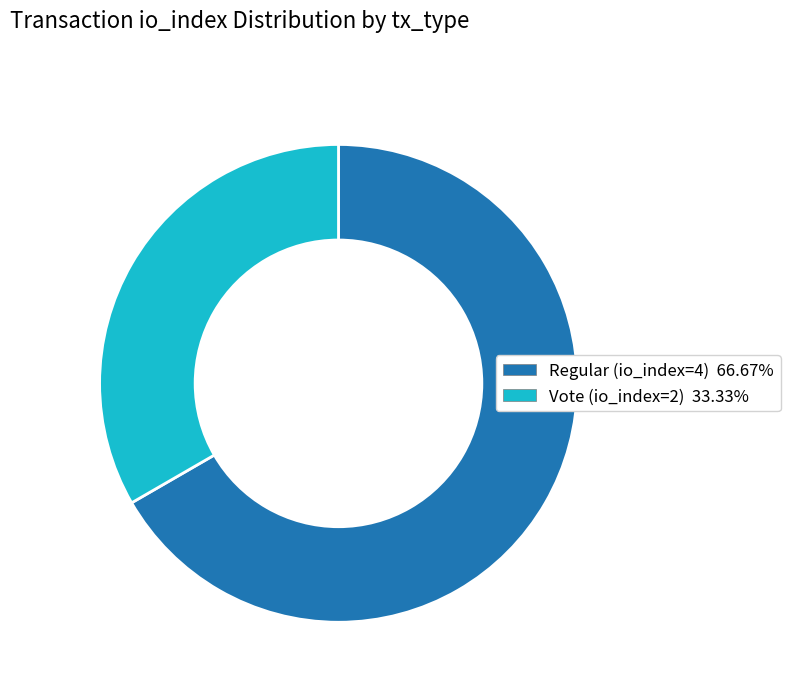

Do Vote (io_index=2) 33.33% and Regular (io_index=4) 66.67% together represent more than half of the pie?

Yes